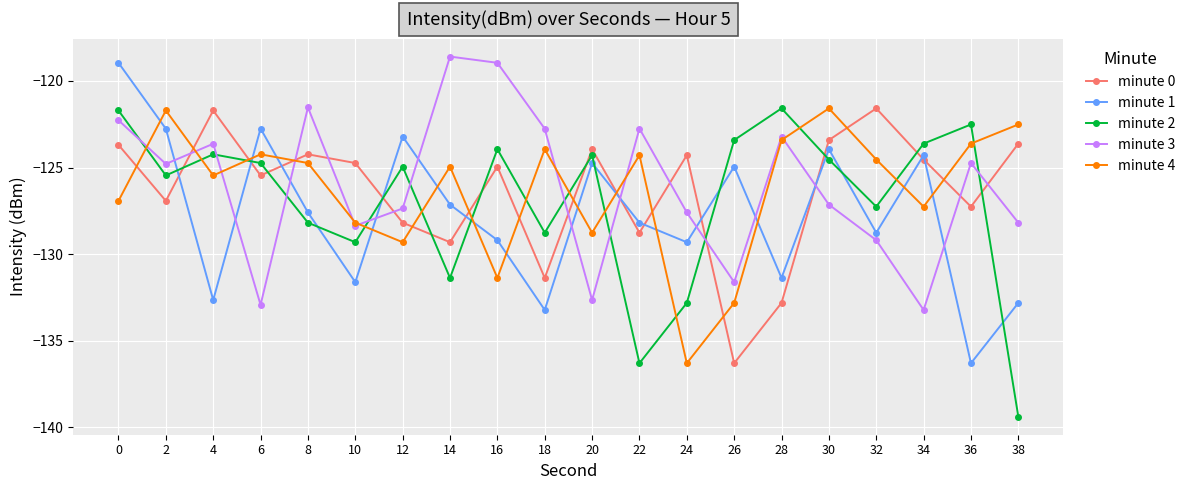

Which series changed the most between 30 and 32?

minute 1